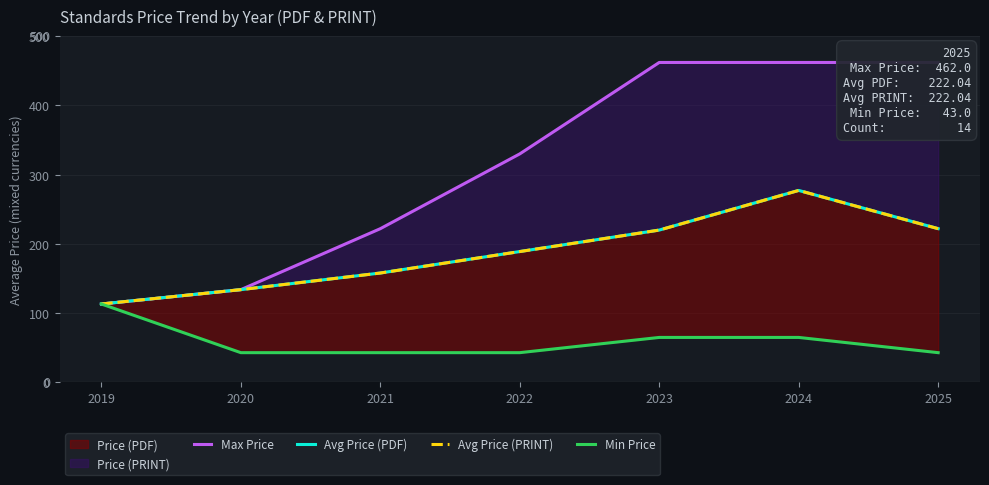

Reading left to right, list all the values displayed in this chart.

Max Price: 2019=113.3	2020=134.0	2021=222.0	2022=330.0	2023=462.0	2024=462.0	2025=462.0
Avg Price (PDF): 2019=113.3	2020=134.0	2021=158.0	2022=189.0	2023=220.0	2024=277.2	2025=222.0
Avg Price (PRINT): 2019=113.3	2020=134.0	2021=158.0	2022=189.0	2023=220.0	2024=277.2	2025=222.0
Min Price: 2019=113.3	2020=43.0	2021=43.0	2022=43.0	2023=65.0	2024=65.0	2025=43.0